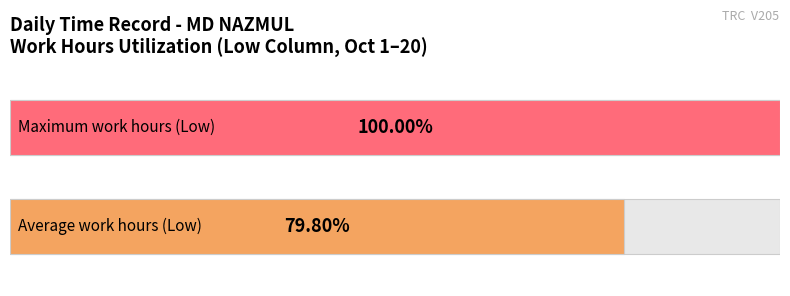

Are the bars grouped side by side (vs. stacked)?

No